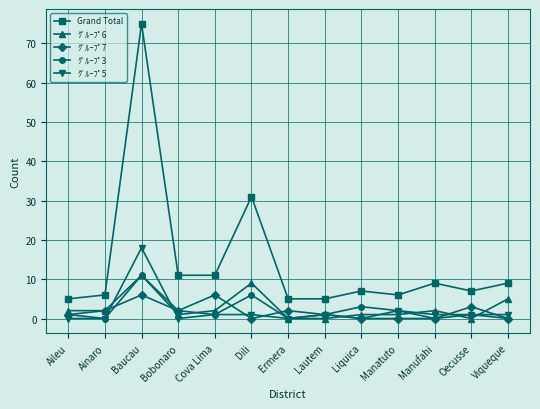

Reading left to right, extract all data points from this chart.

Grand Total: 5	6	75	11	11	31	5	5	7	6	9	7	9
ｸﾞﾙｰﾌﾟ6: 2	2	11	1	2	9	0	0	1	1	2	0	5
ｸﾞﾙｰﾌﾟ7: 1	2	6	2	6	0	2	1	0	0	0	3	0
ｸﾞﾙｰﾌﾟ3: 1	0	11	2	1	6	0	1	3	2	0	1	0
ｸﾞﾙｰﾌﾟ5: 0	0	18	0	1	1	0	1	0	2	1	1	1